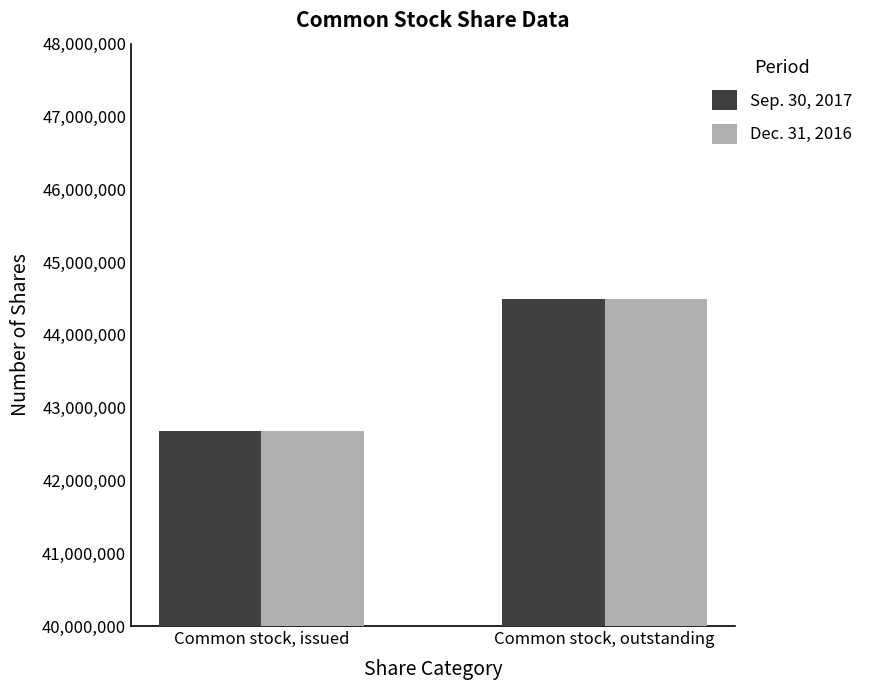

True or false: Dec. 31, 2016 has a value of 10255414 at Common stock, outstanding.

False